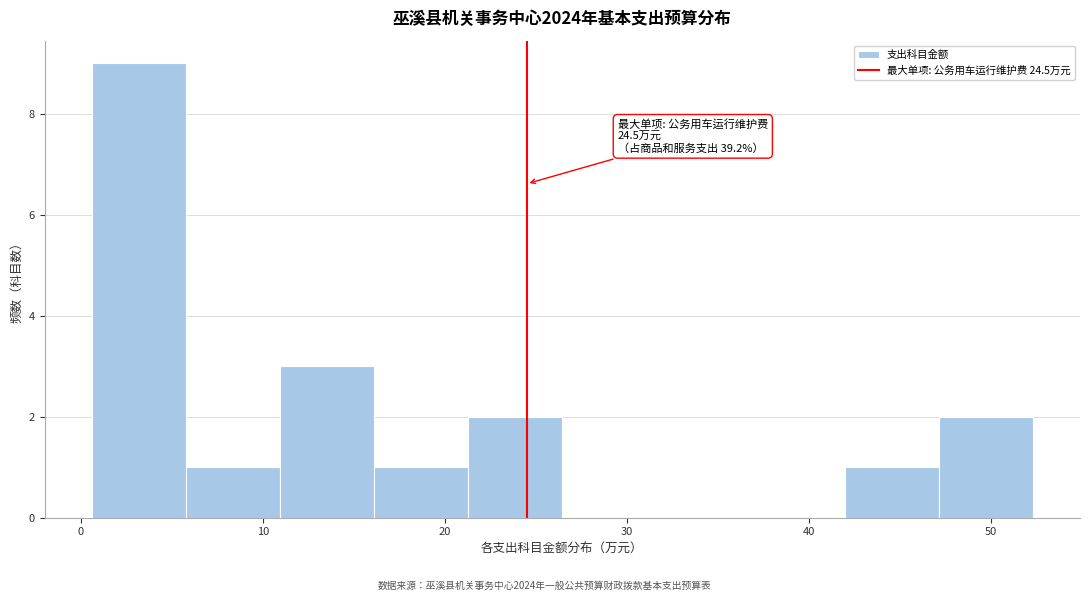

Over which range of the x-axis is the bar tallest?

1 to 6